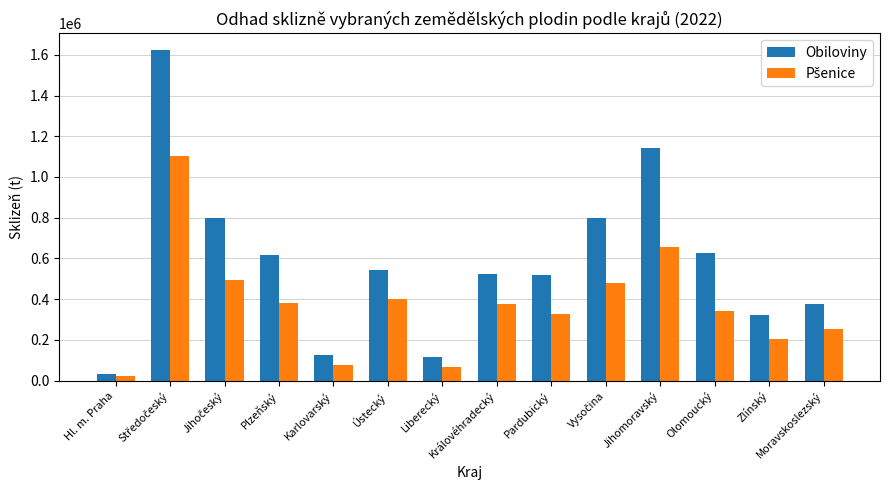

Is it true that Obiloviny equals 34710.8 at Hl. m. Praha?

True